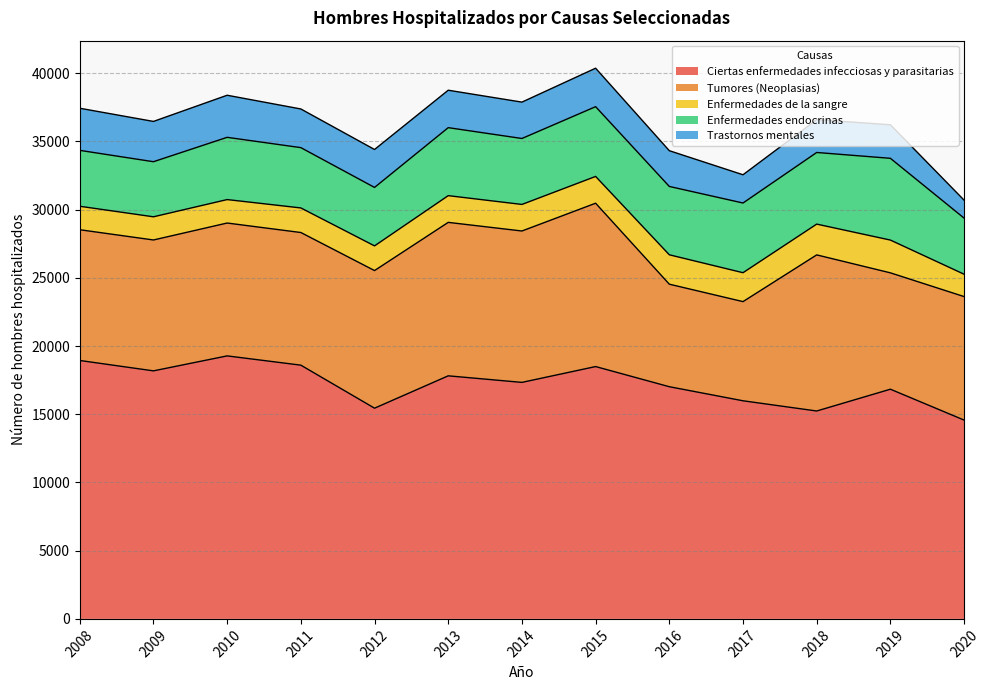

True or false: Enfermedades endocrinas and Ciertas enfermedades infecciosas y parasitarias cross at least once.

False